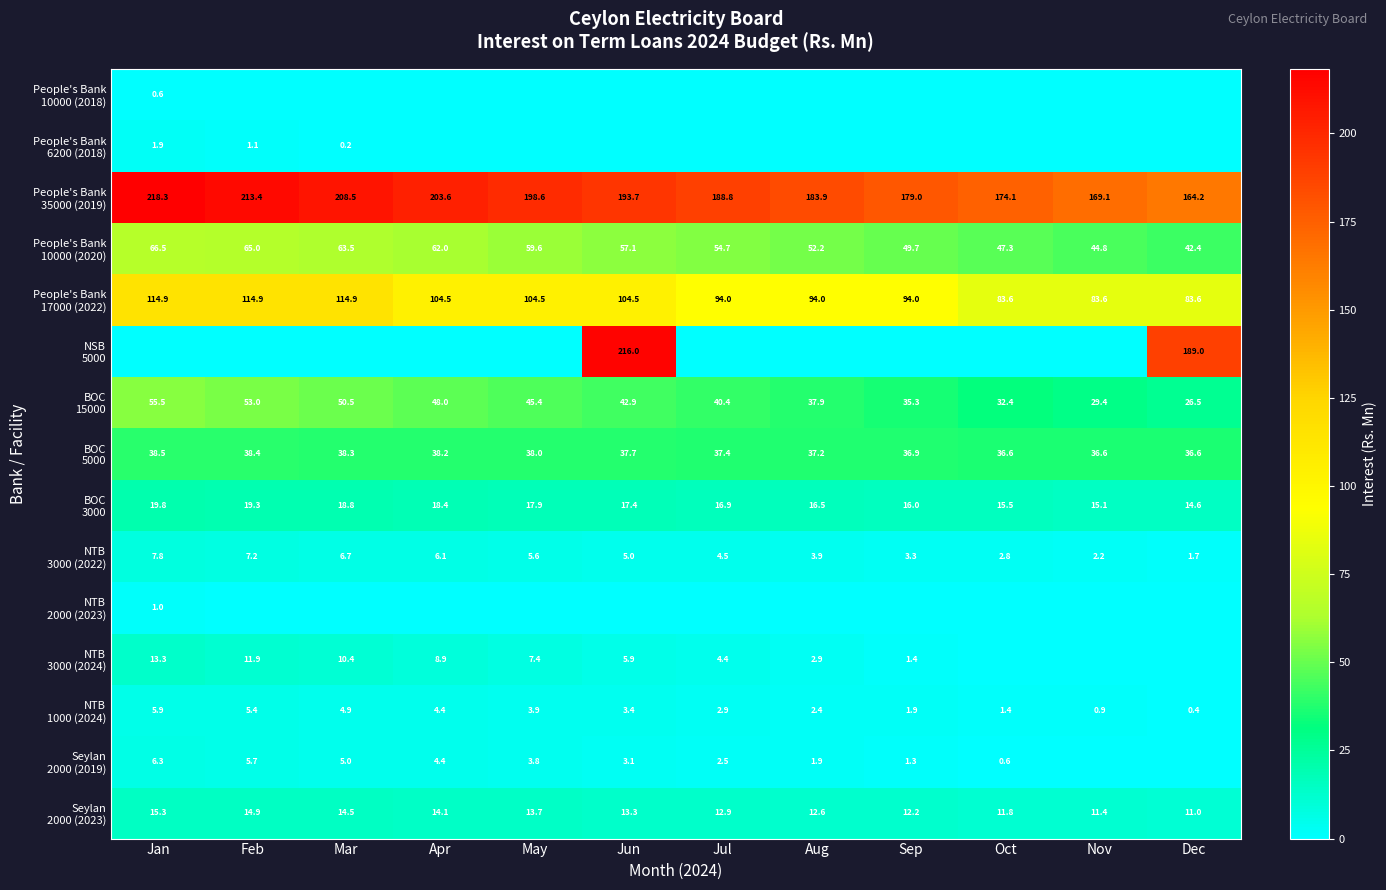

Read the People's Bank 10000 (2020) value at Nov.

44.8